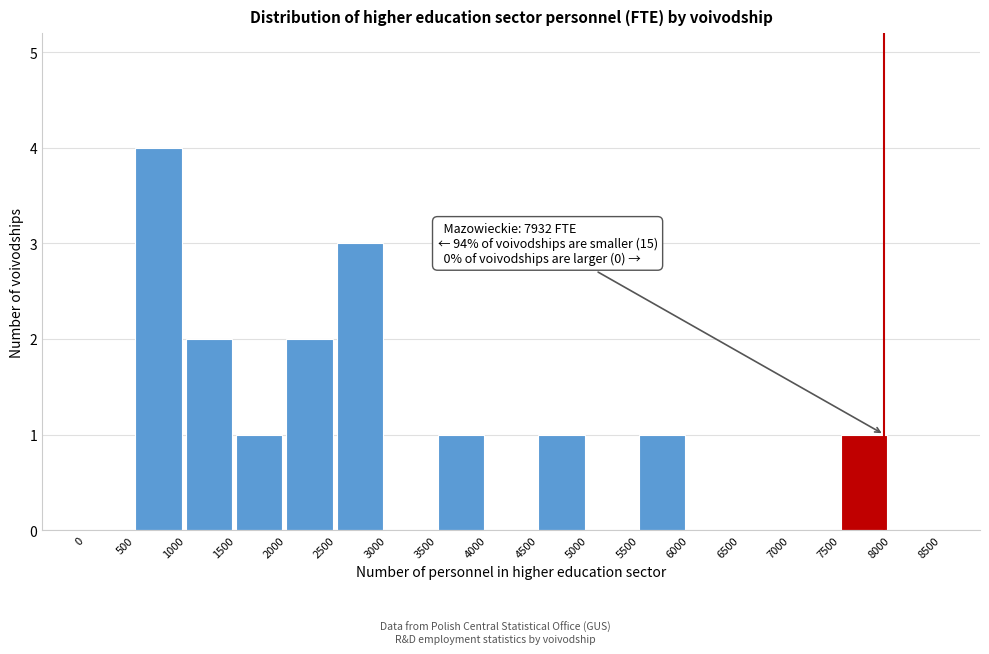

Over which range of the x-axis is the bar tallest?

500 to 1000